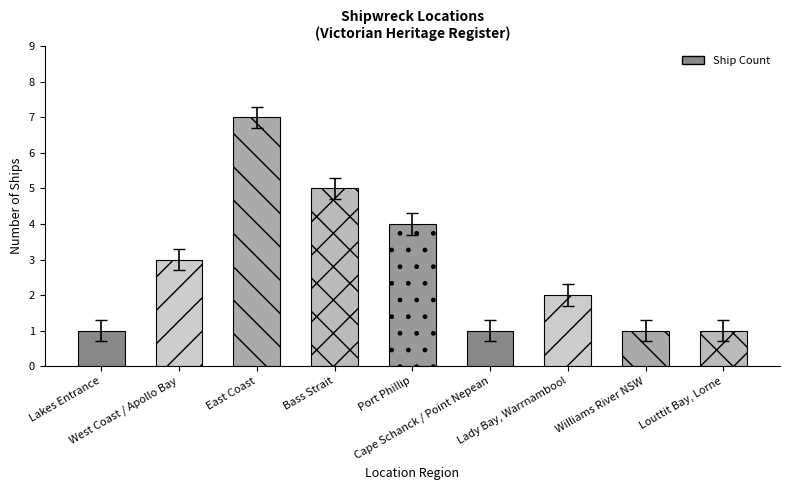

Reading left to right, what are all the values shown in this chart?

1	3	7	5	4	1	2	1	1